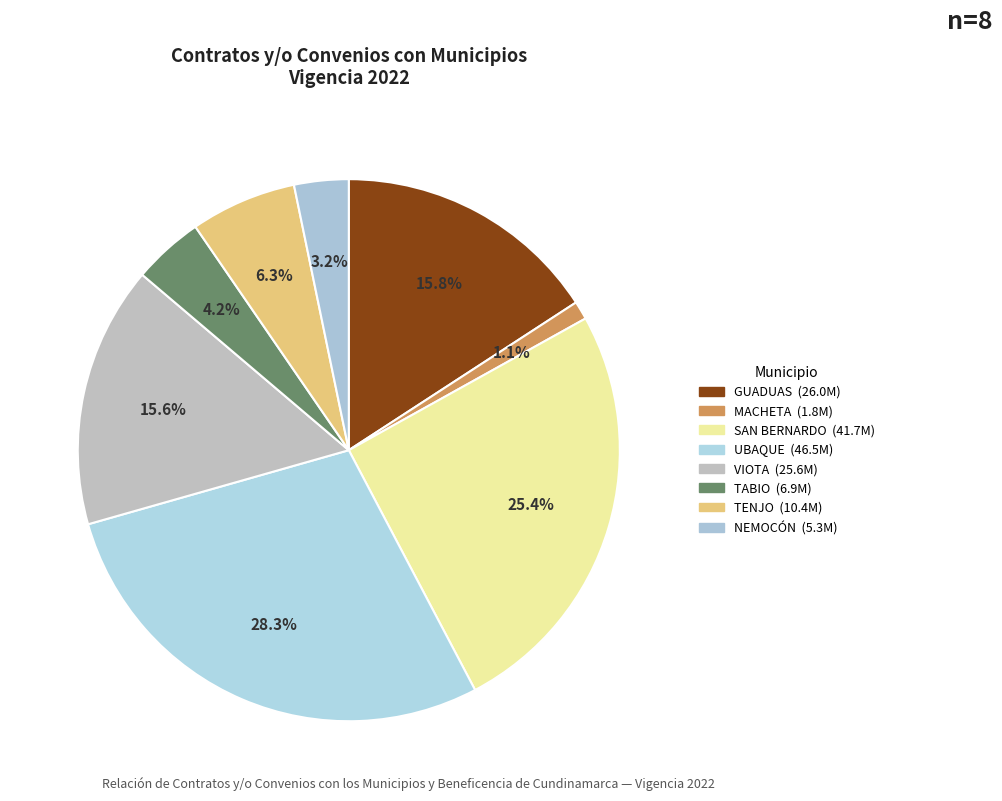

To the nearest percent, what percentage of the pie is VIOTA?

16%